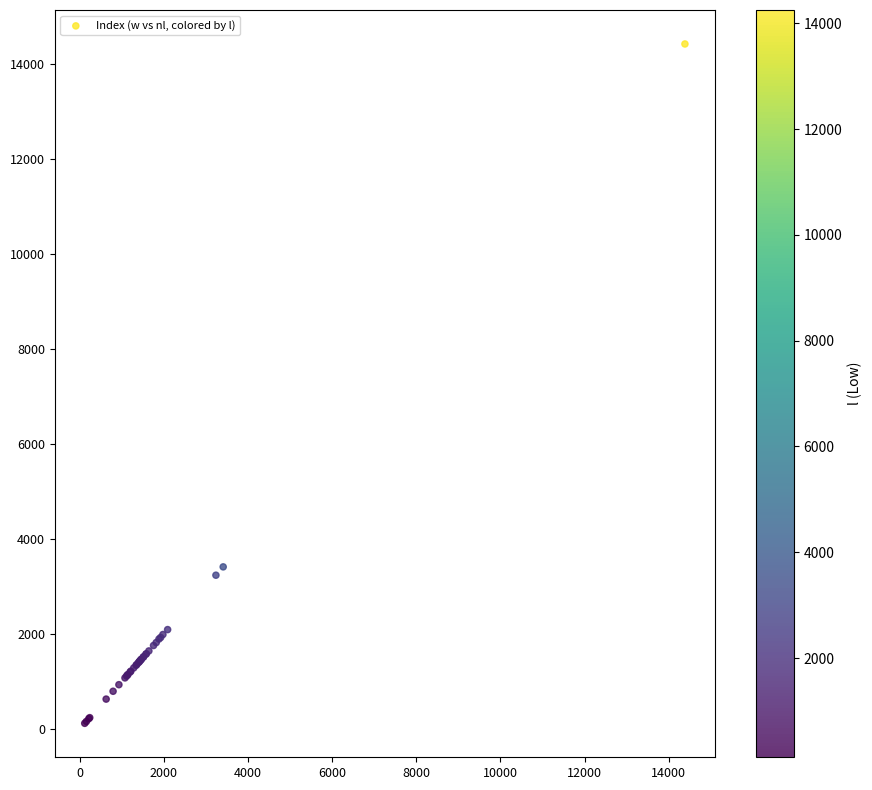

What Y value in the scatter plot is closest to 7272?

3416.7